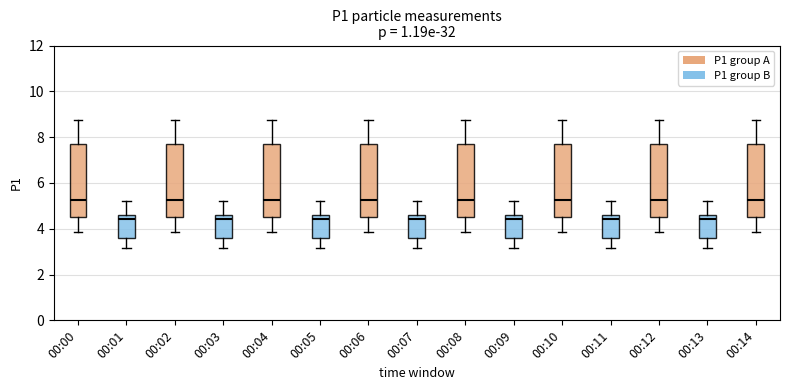

Reading left to right, read every box against the y-axis: the position of its median line, the range the box covers, and the ends of its whiskers. The values are not printed on the chart, so give them approximately, as read against the axis.

00:00: median 5.2, box 4.6 to 7.6, whiskers 3.8 to 8.8
00:01: median 4.4, box 3.6 to 4.6, whiskers 3.2 to 5.2
00:02: median 5.2, box 4.6 to 7.6, whiskers 3.8 to 8.8
00:03: median 4.4, box 3.6 to 4.6, whiskers 3.2 to 5.2
00:04: median 5.2, box 4.6 to 7.6, whiskers 3.8 to 8.8
00:05: median 4.4, box 3.6 to 4.6, whiskers 3.2 to 5.2
00:06: median 5.2, box 4.6 to 7.6, whiskers 3.8 to 8.8
00:07: median 4.4, box 3.6 to 4.6, whiskers 3.2 to 5.2
00:08: median 5.2, box 4.6 to 7.6, whiskers 3.8 to 8.8
00:09: median 4.4, box 3.6 to 4.6, whiskers 3.2 to 5.2
00:10: median 5.2, box 4.6 to 7.6, whiskers 3.8 to 8.8
00:11: median 4.4, box 3.6 to 4.6, whiskers 3.2 to 5.2
00:12: median 5.2, box 4.6 to 7.6, whiskers 3.8 to 8.8
00:13: median 4.4, box 3.6 to 4.6, whiskers 3.2 to 5.2
00:14: median 5.2, box 4.6 to 7.6, whiskers 3.8 to 8.8